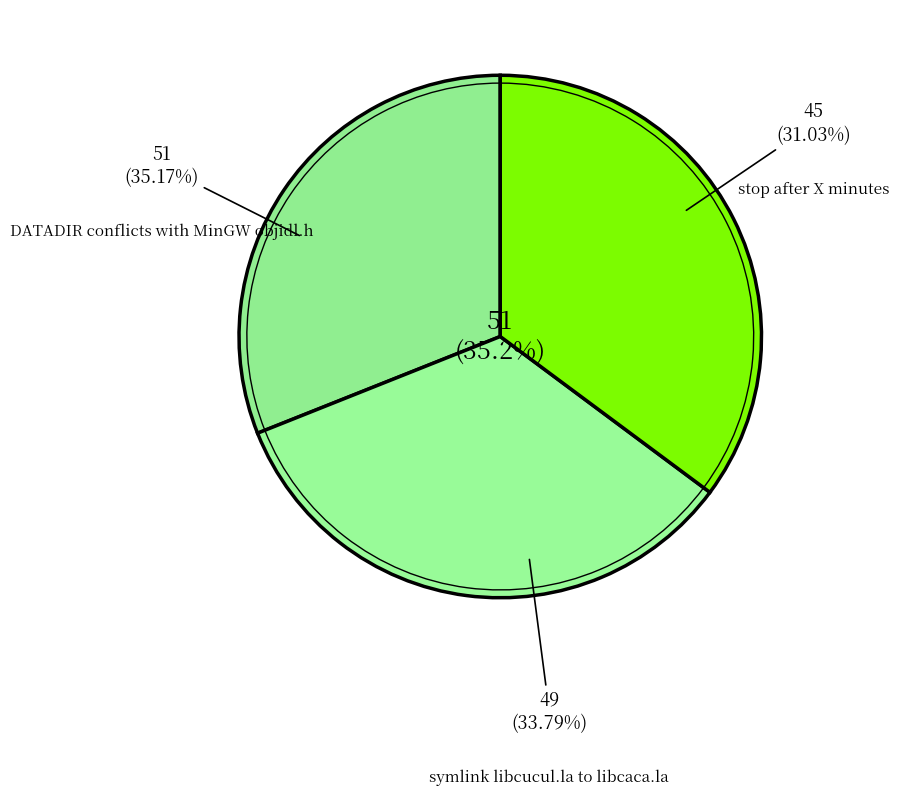

Which category has the smallest portion of the pie?

stop after X minutes